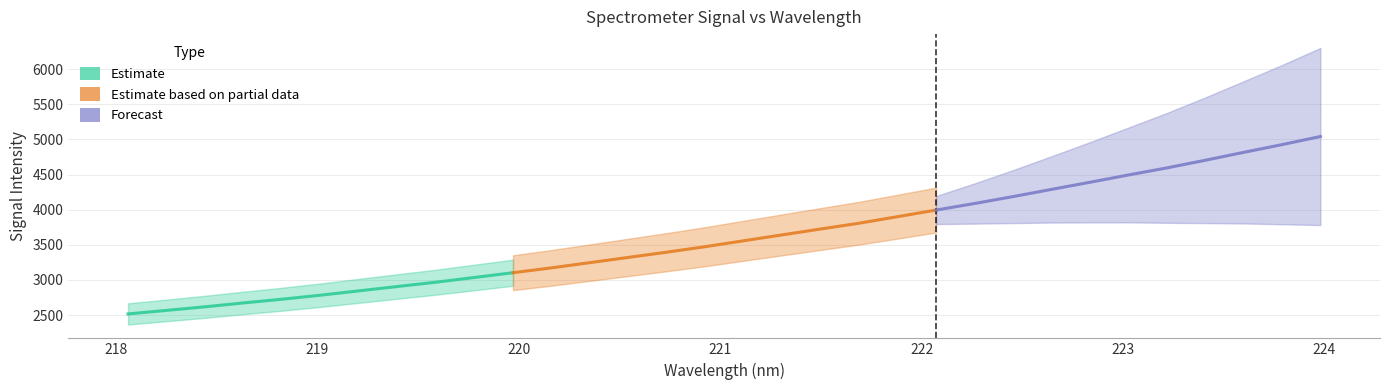

Which category has the highest value across all series?

223.9802